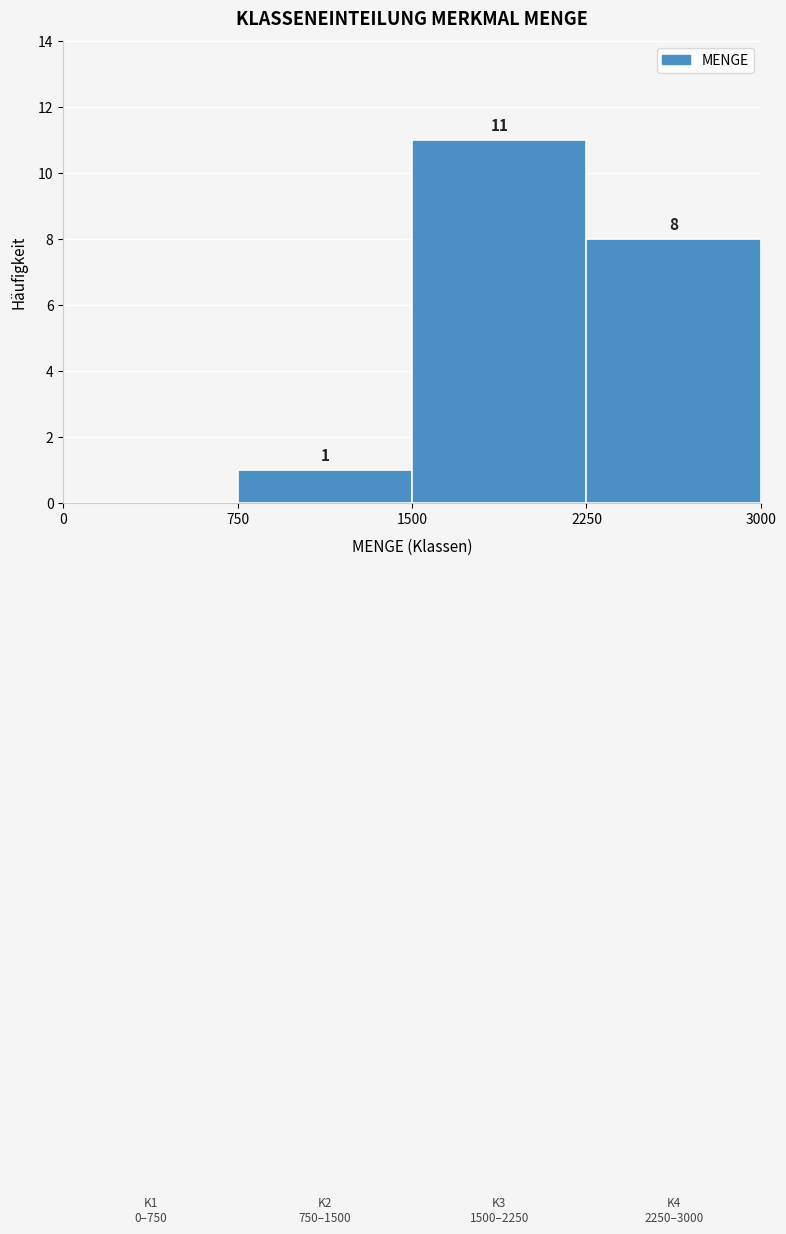

Over which range of the x-axis is the bar tallest?

1500 to 2250